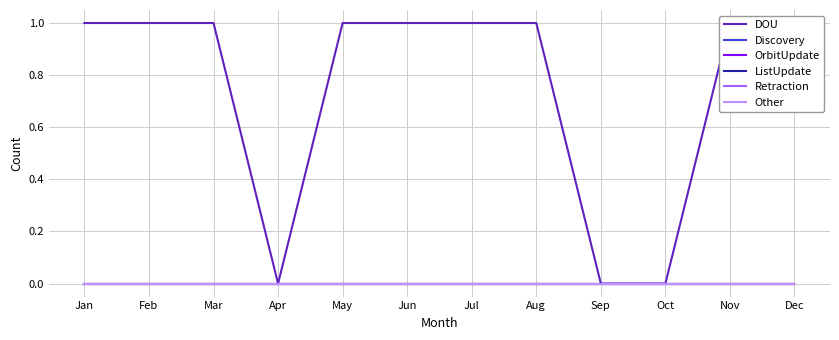

Is this an area chart (filled region under the line)?

No